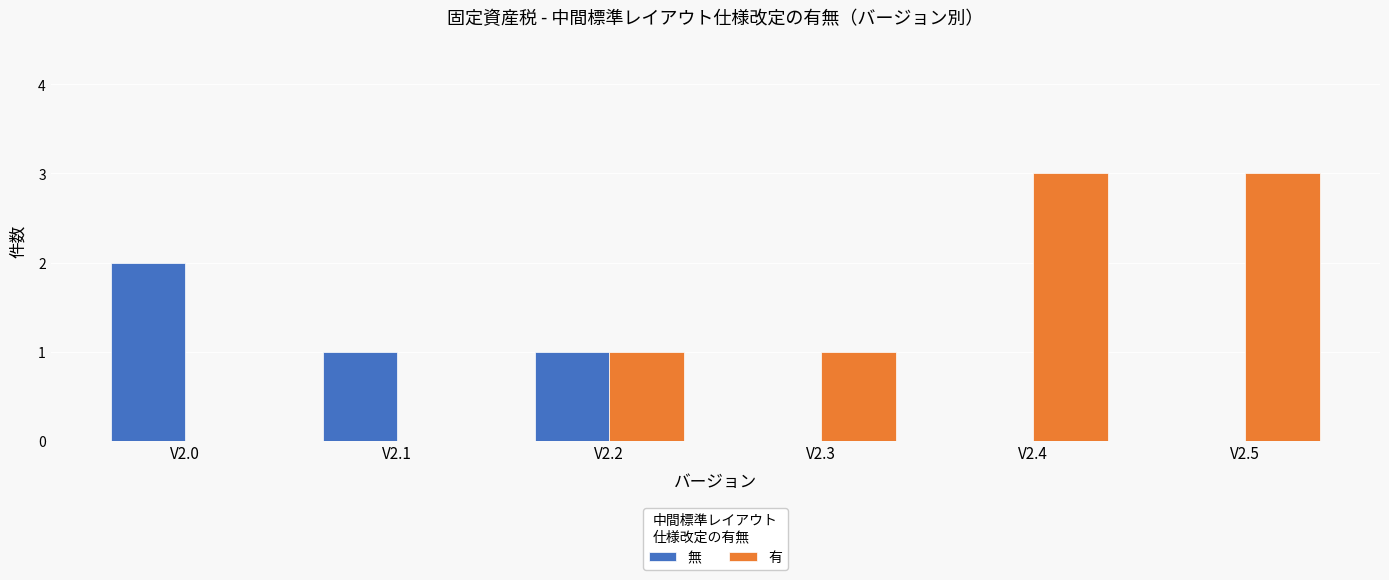

Which series changed the most between V2.2 and V2.4?

有